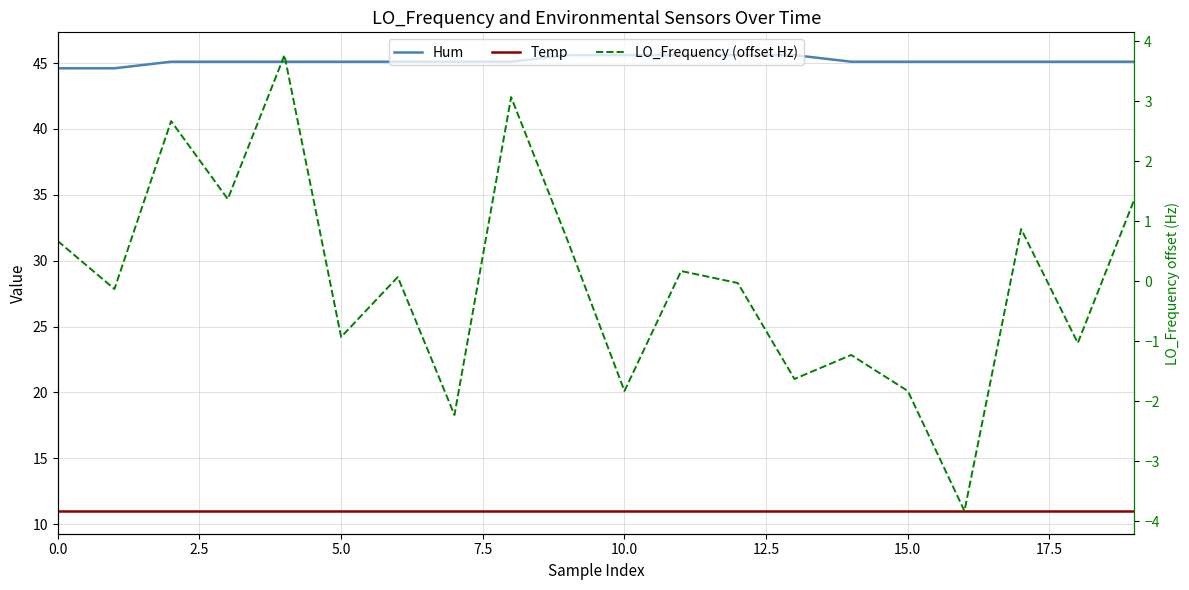

What is the value of the Hum point at the 2nd from the left?

44.6